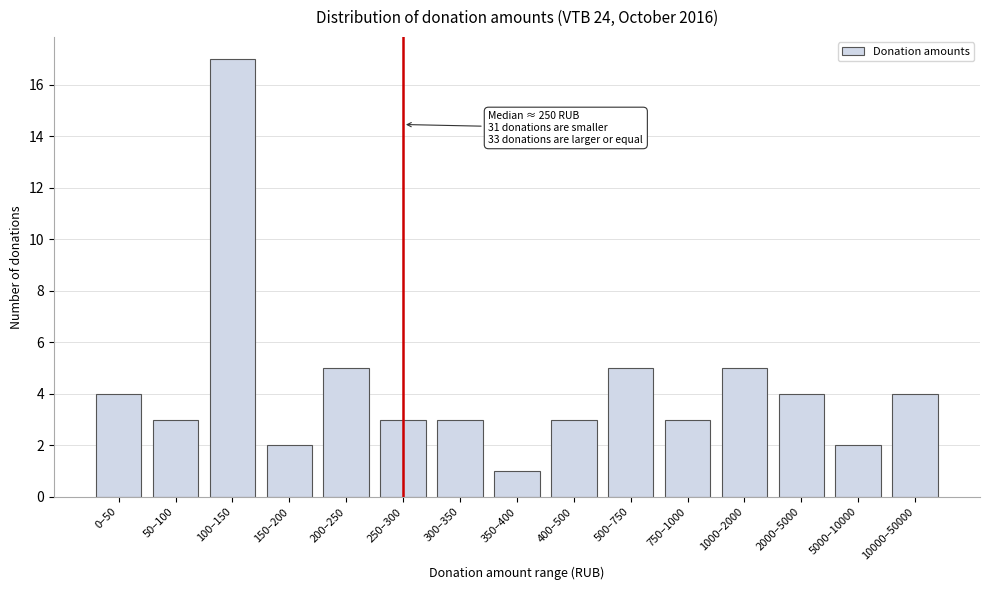

Reading left to right, list all the values displayed in this chart.

4	3	17	2	5	3	3	1	3	5	3	5	4	2	4